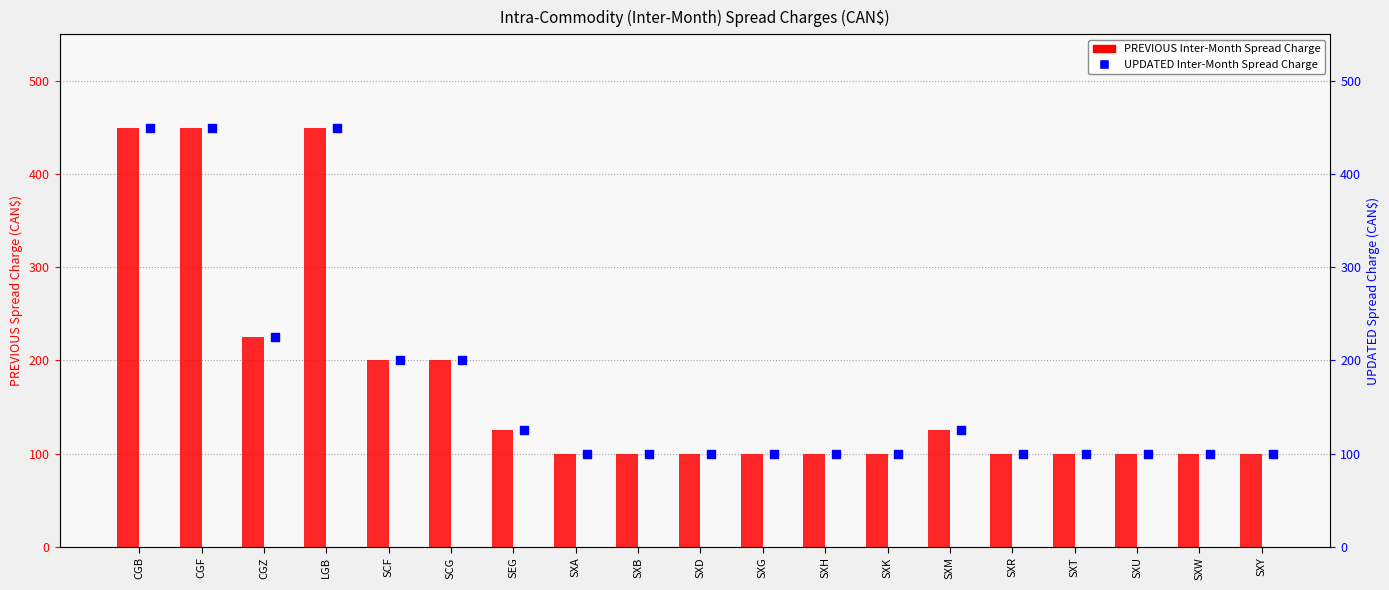

What are all the series names shown in the legend?

PREVIOUS Inter-Month Spread Charge, UPDATED Inter-Month Spread Charge